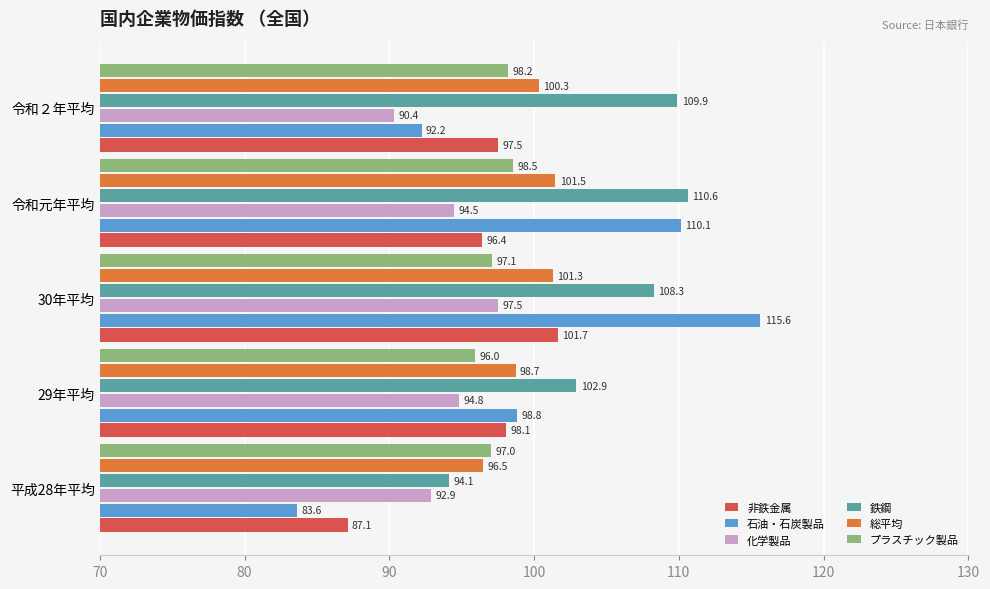

What is the difference between the maximum and minimum values in the 化学製品 series?

7.1